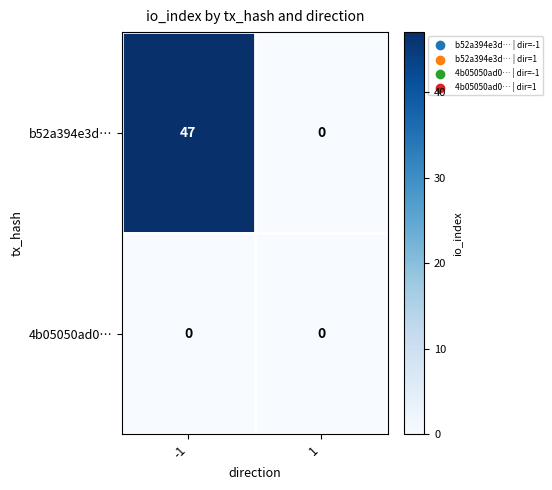

Which series has the largest range (max minus min)?

b52a394e3d…